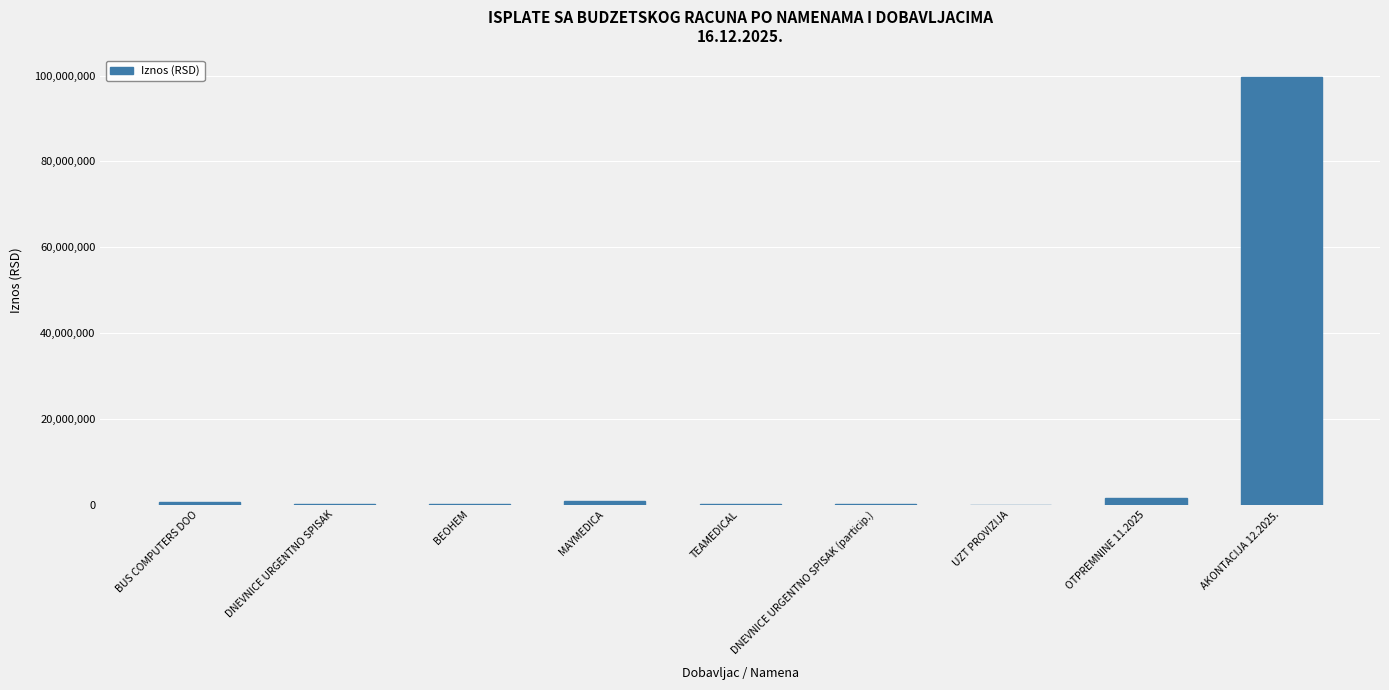

At which category does the chart reach its peak across all series?

AKONTACIJA 12.2025.